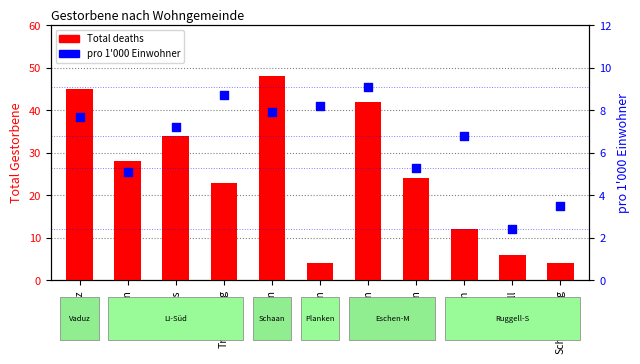

What are all the series names shown in the legend?

Total deaths, pro 1'000 Einwohner